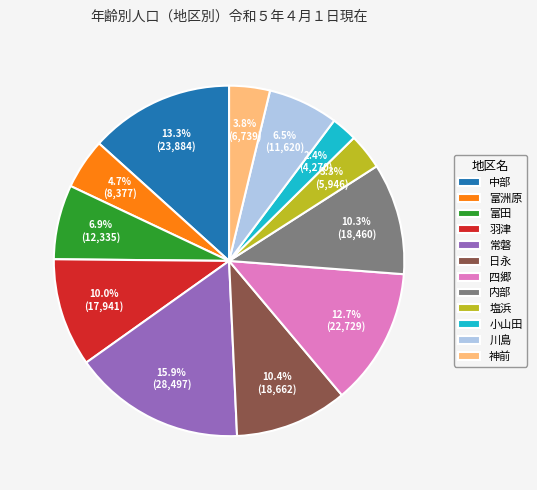

How many slices are in this pie chart?

12